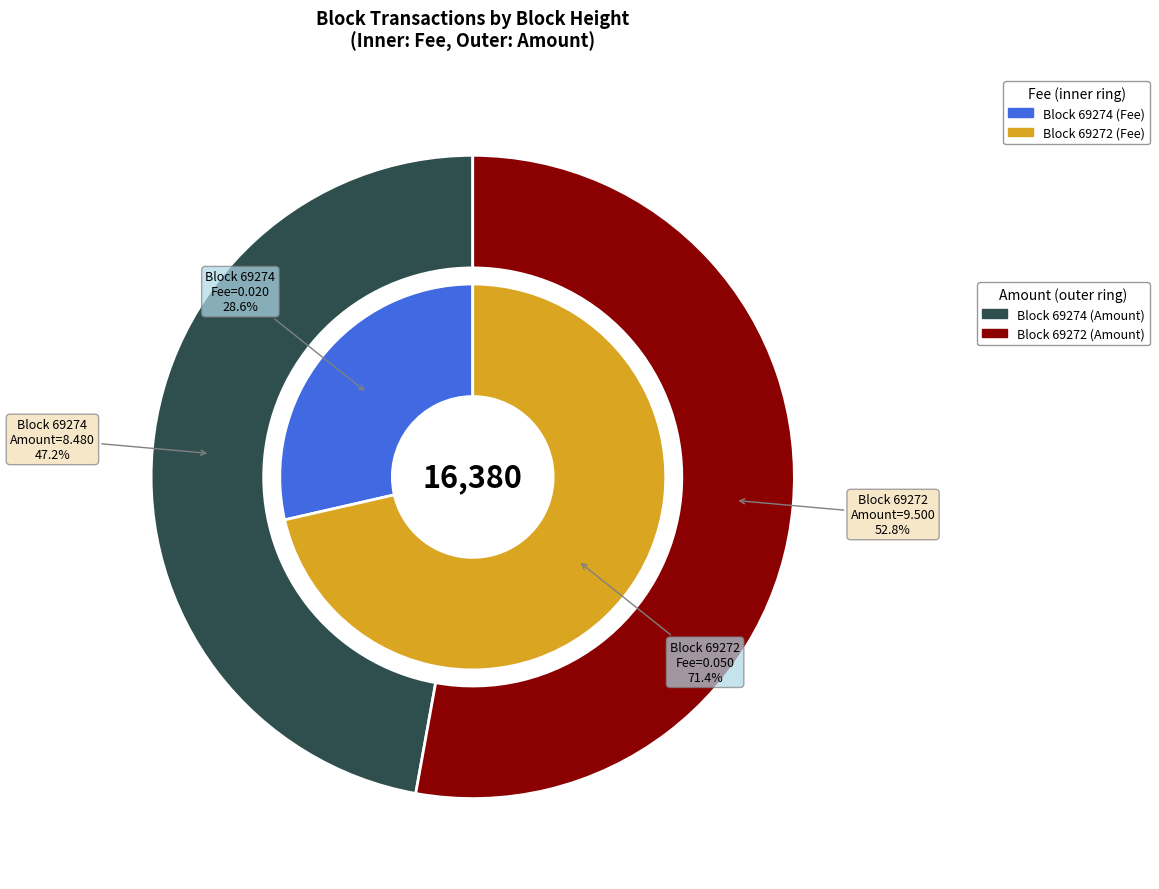

Count the number of slices in the pie.

2